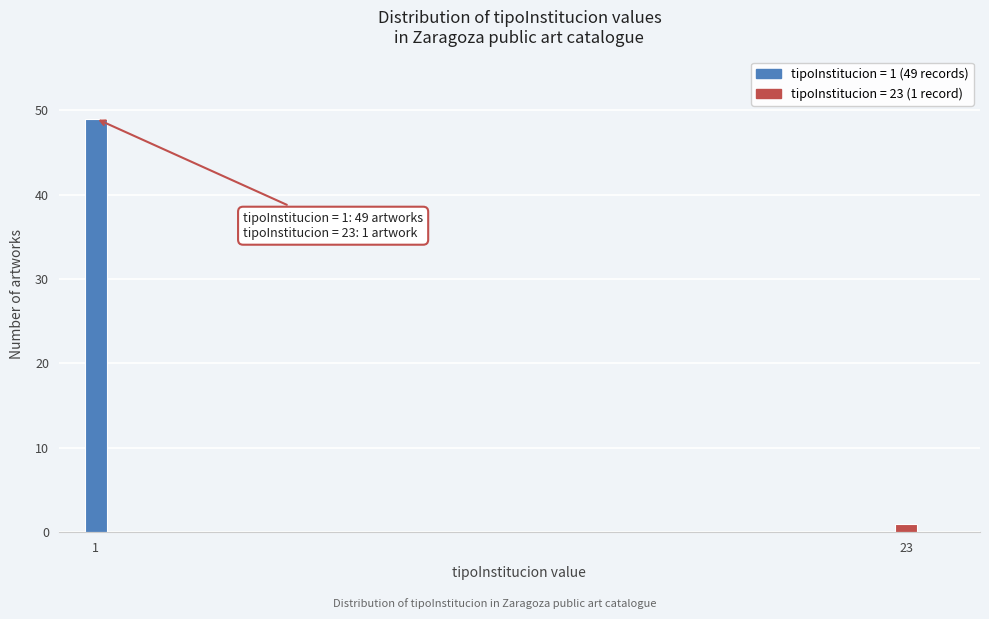

Reading right to left, what are all the values shown in this chart?

1	49